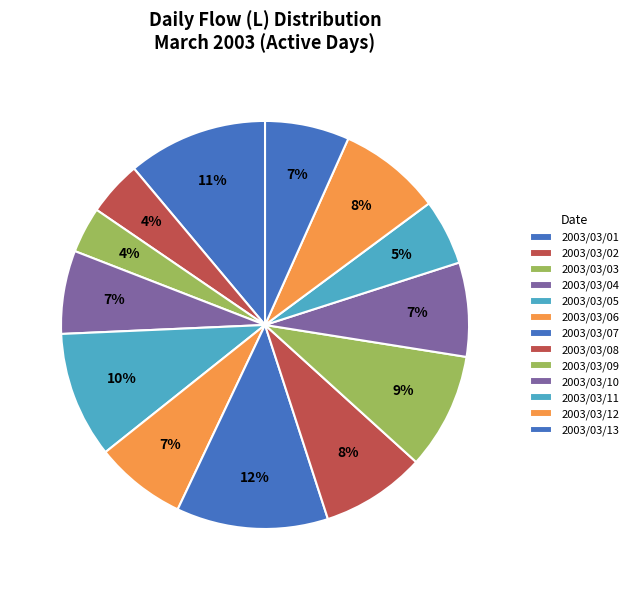

To the nearest percent, what is the difference between the largest and smallest slice percentages?

8%